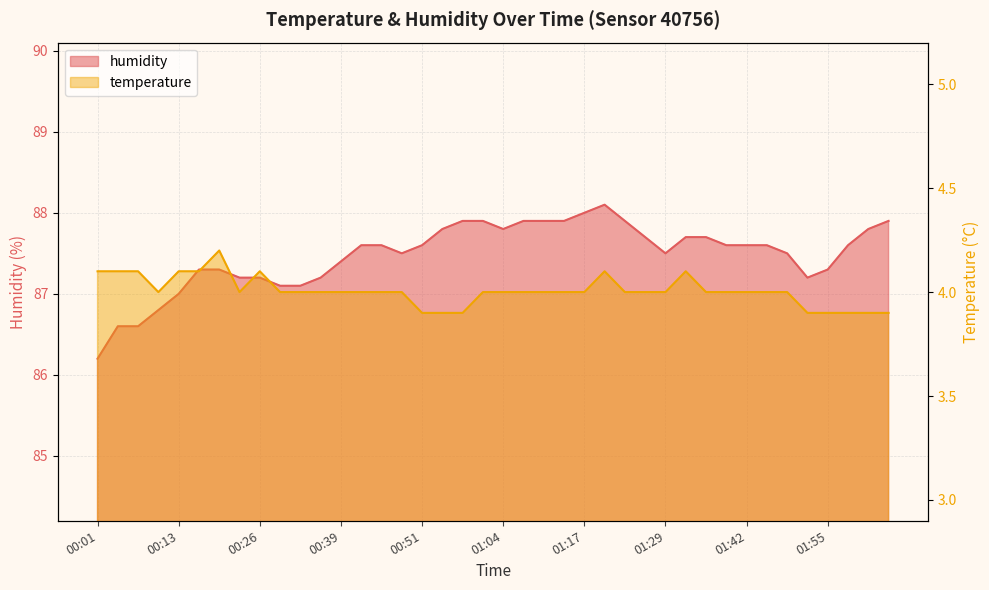

True or false: humidity and temperature intersect in this chart.

False